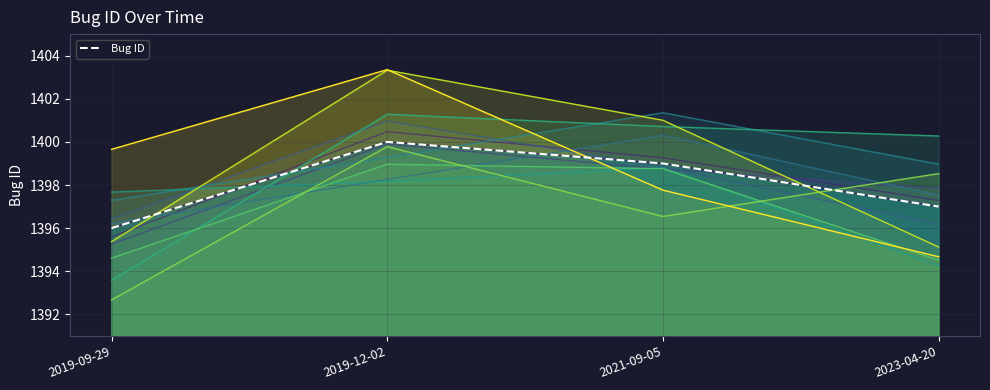

Is it true that Scenario 12 equals 466.4 at 2019-09-29?

False